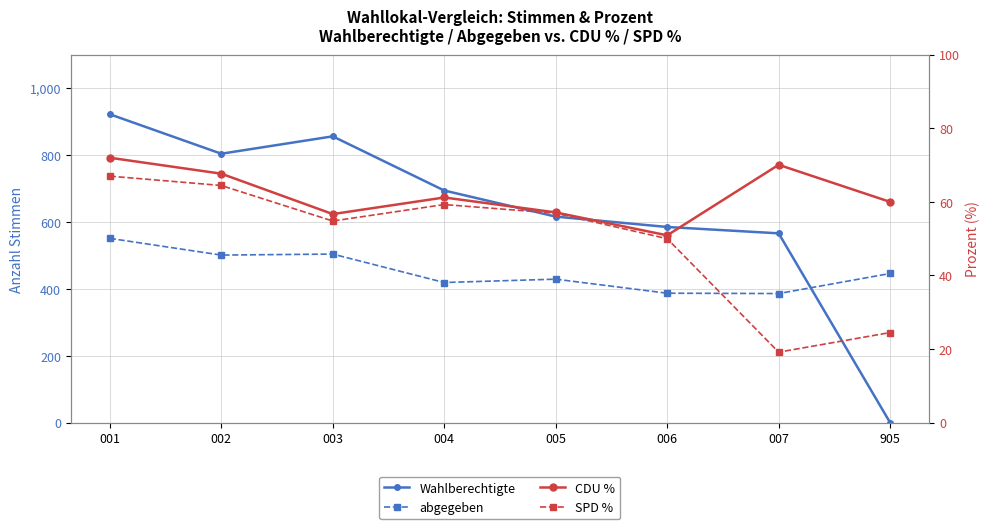

Rank the series at 905 from highest to lowest value.

abgegeben, CDU %, SPD %, Wahlberechtigte